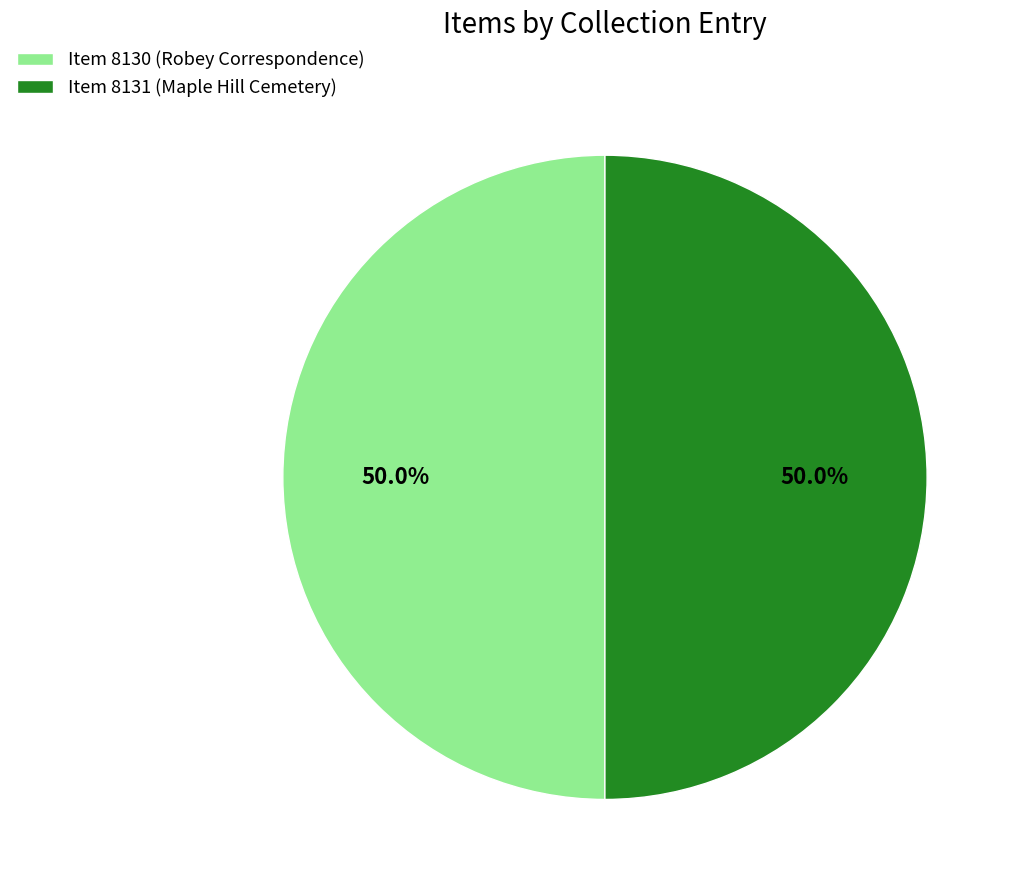

What is the ratio of the value at Item 8131 (Maple Hill Cemetery) to the value at Item 8130 (Robey Correspondence)?

1.0